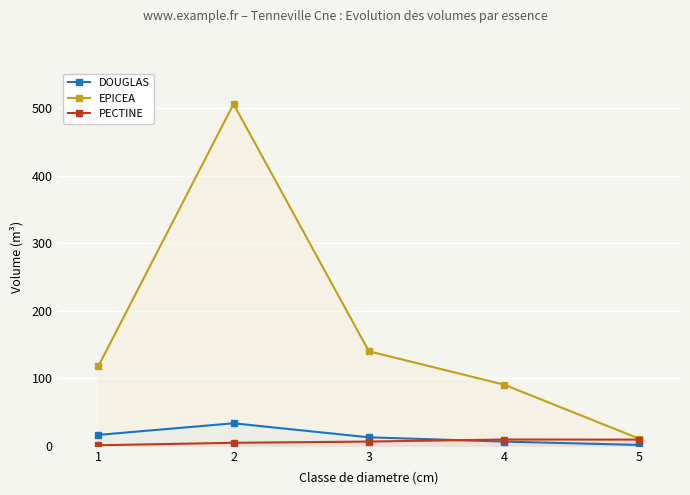

What is the average value of the EPICEA series?

173.1